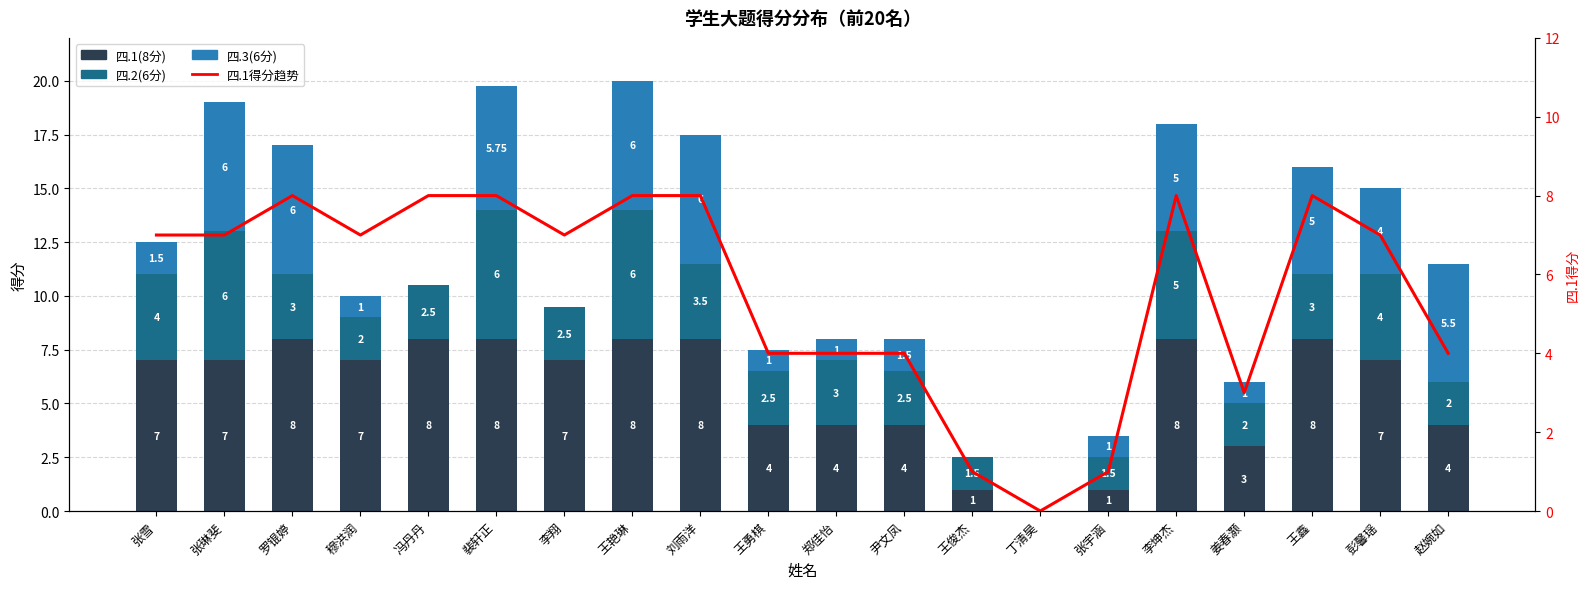

Which category has the lowest value in the 四.2(6分) series?

丁清昊